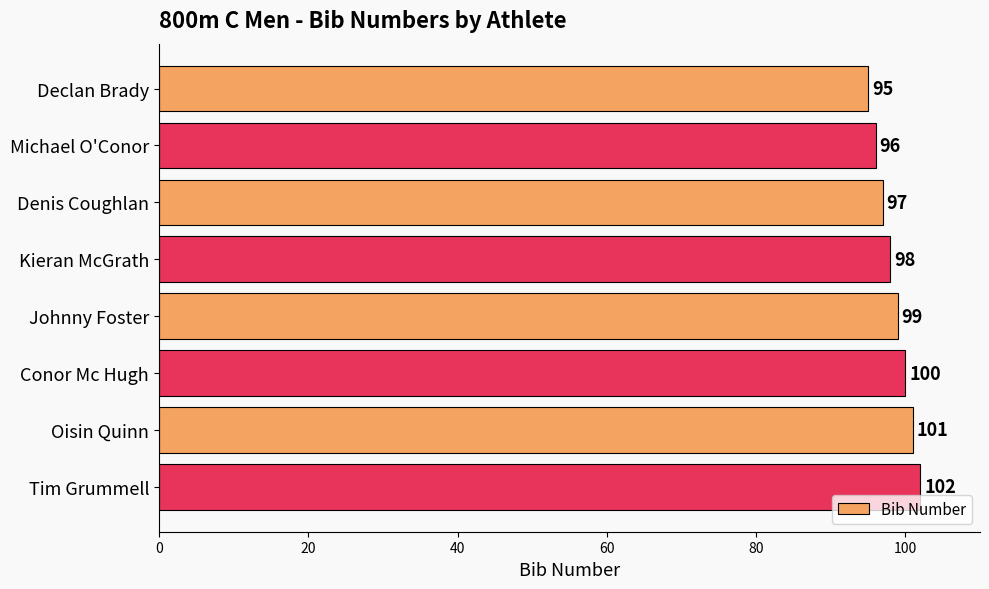

Is it true that the value at Michael O'Conor is 35?

False